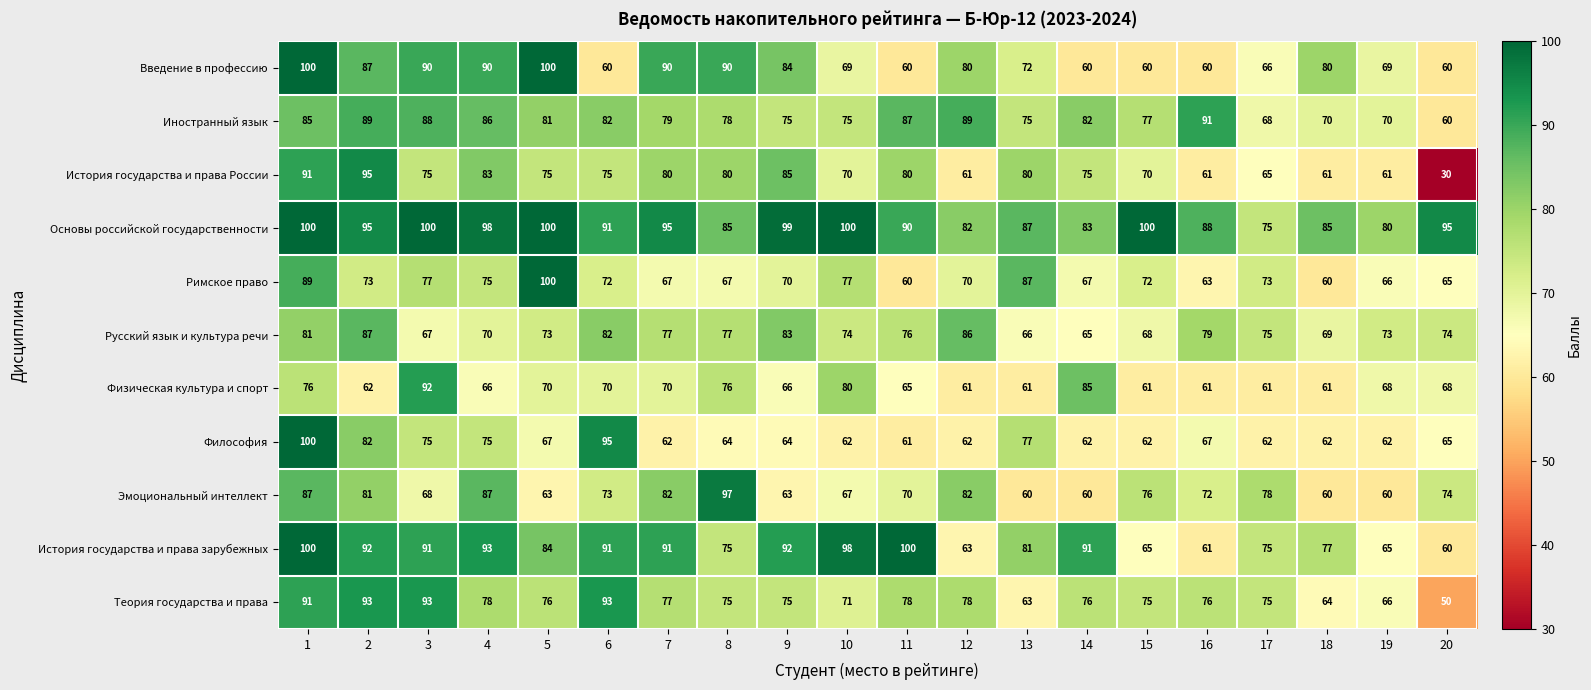

Which series has the largest range (max minus min)?

История государства и права России